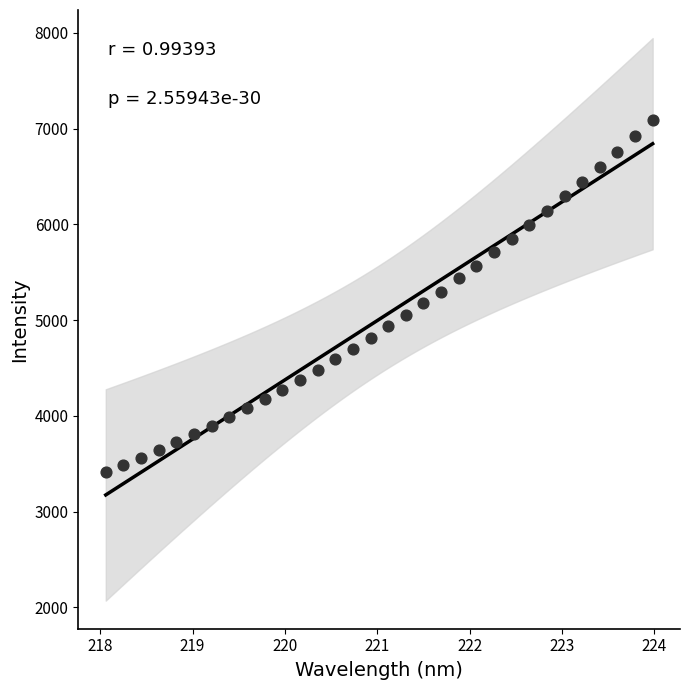

What is the range of Y values (max minus min)?

3675.8